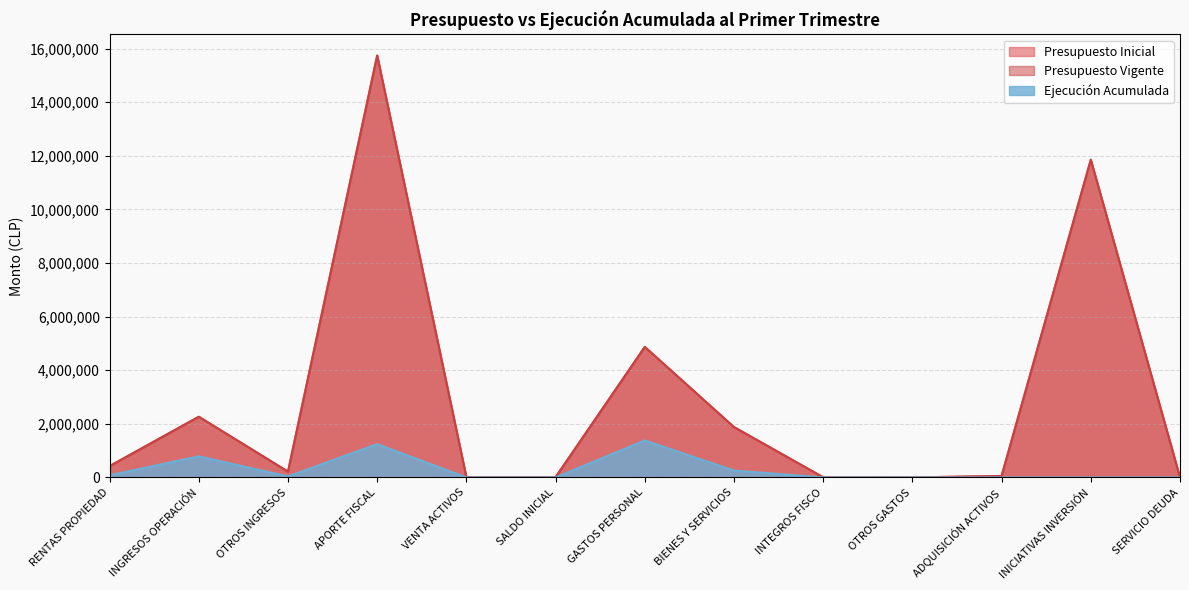

At how many categories does at least one series exceed 4646055?

3